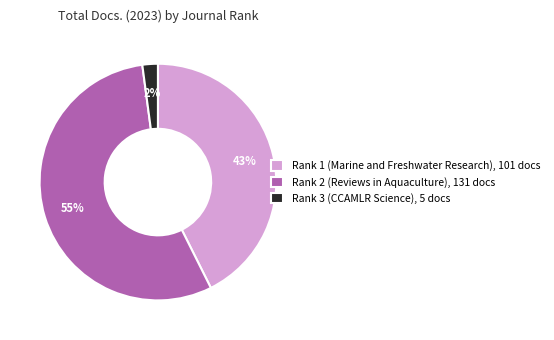

Combined, do Rank 1 (Marine and Freshwater Research) and Rank 3 (CCAMLR Science) account for over 50%?

No